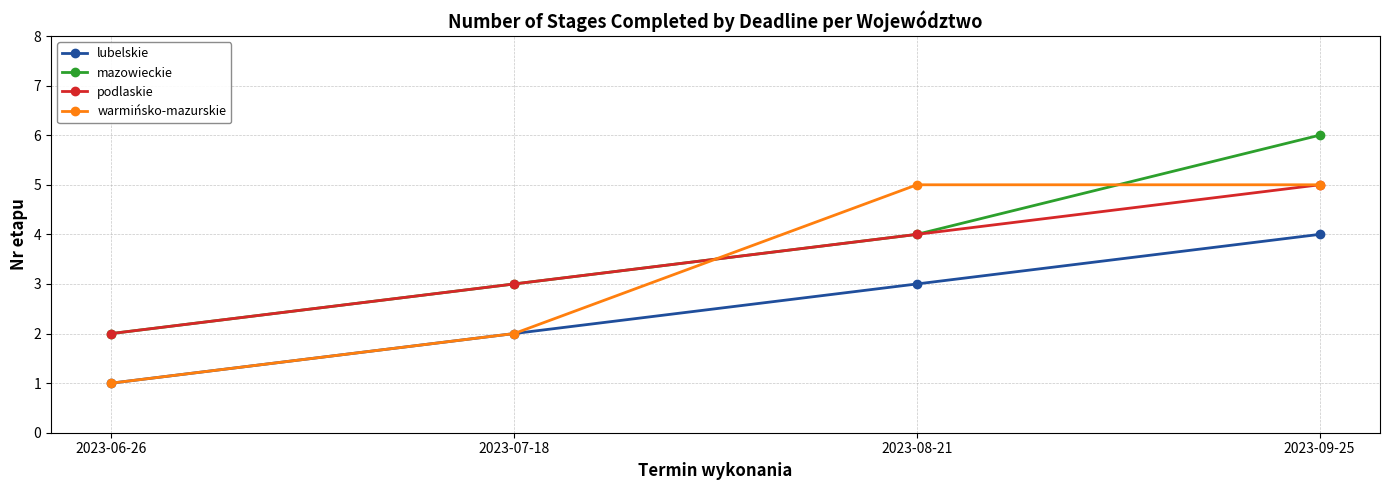

What is the total value across all series at 2023-08-21?

16